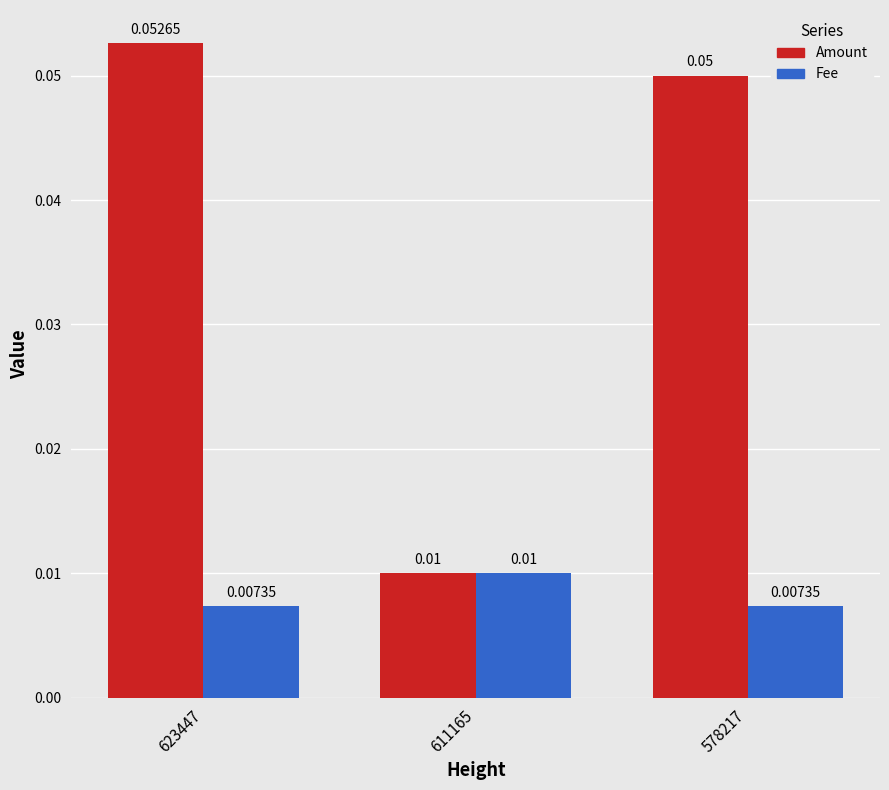

Which series has the largest range (max minus min)?

Amount